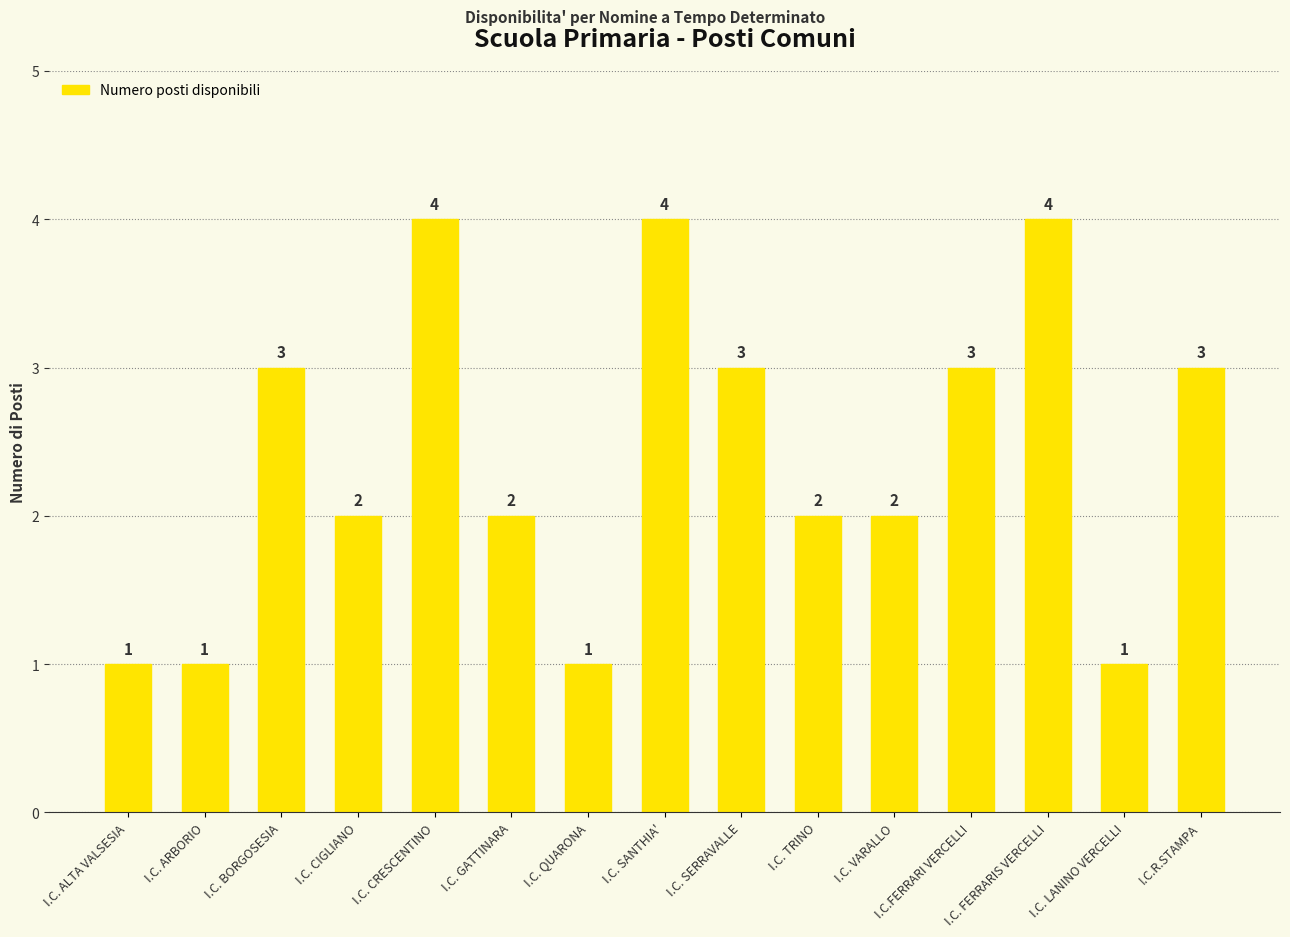

What is the difference between the maximum and minimum values?

3